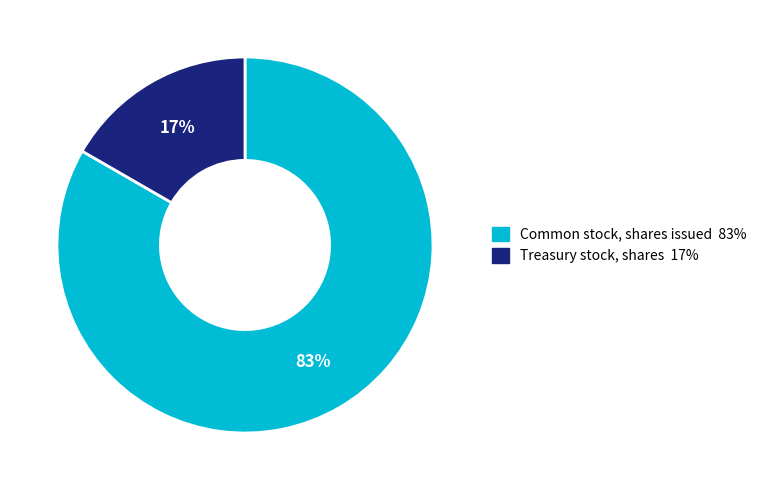

Which slice is the largest?

Common stock, shares issued